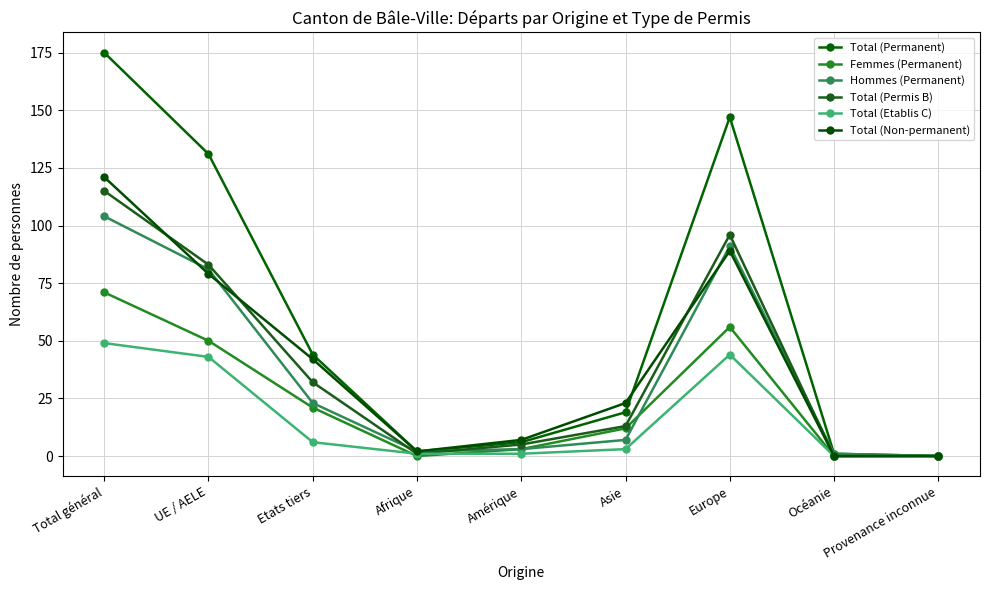

What are all the series names shown in the legend?

Total (Permanent), Femmes (Permanent), Hommes (Permanent), Total (Permis B), Total (Etablis C), Total (Non-permanent)